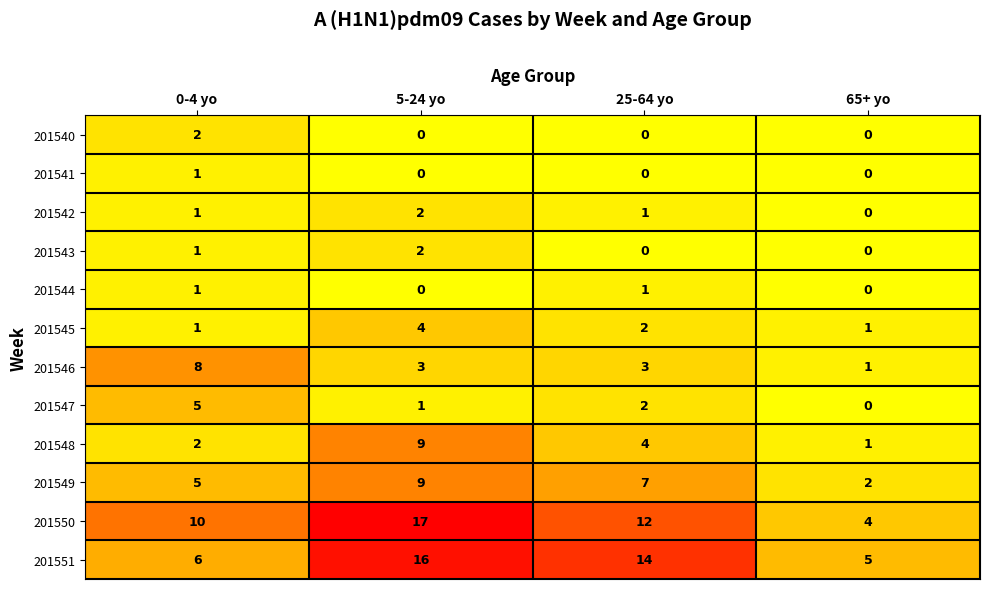

What is the greatest value displayed?

17